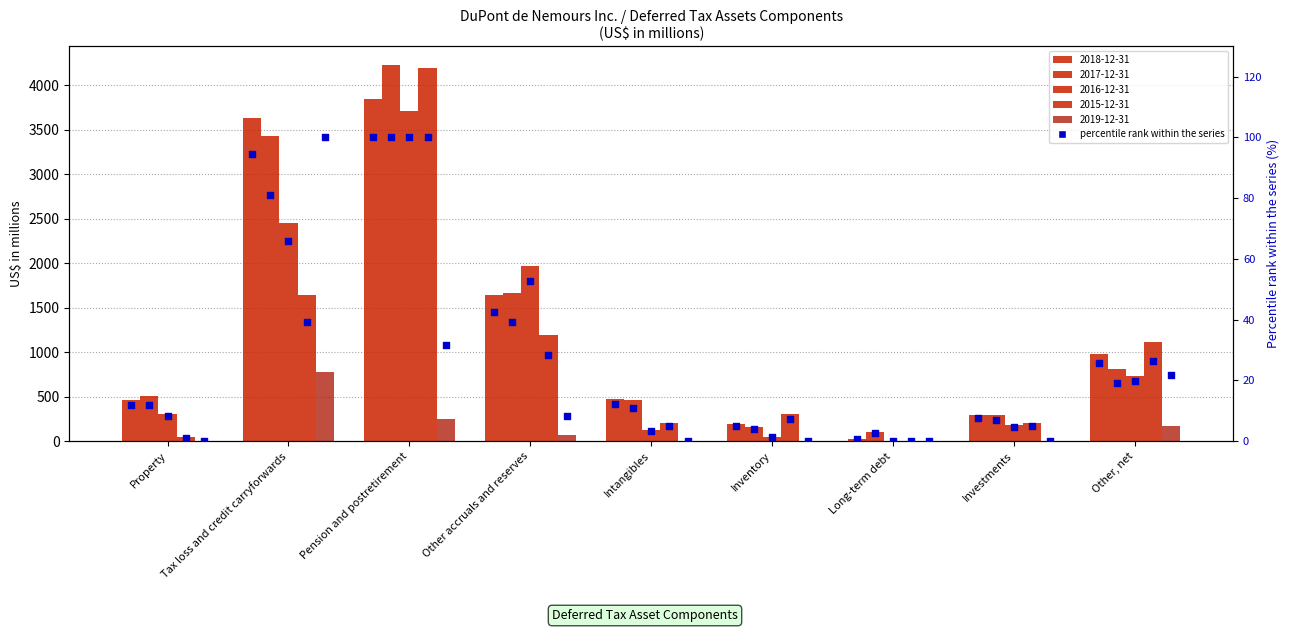

What is the change in value from Inventory to Other, net?

+20.5